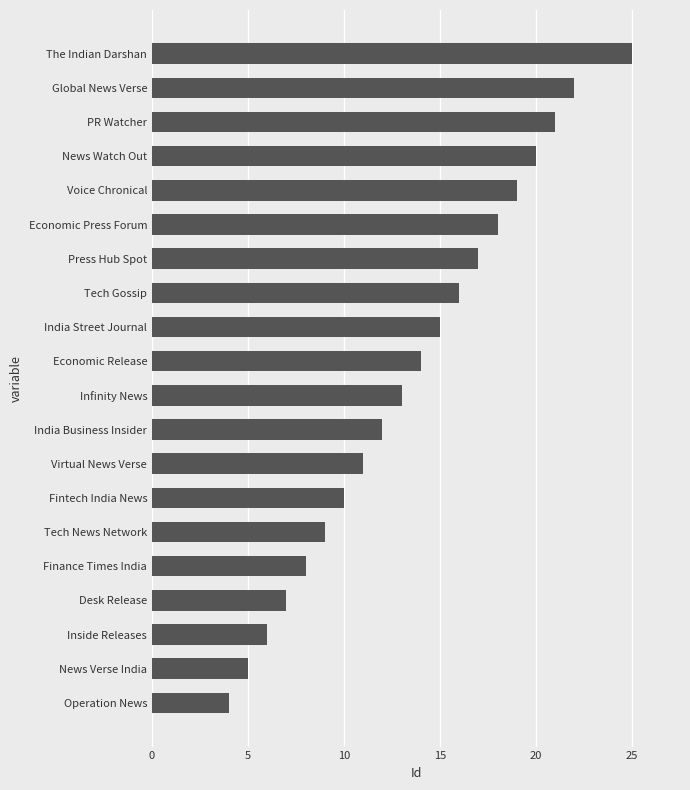

Rank the categories by value from lowest to highest.

Operation News, News Verse India, Inside Releases, Desk Release, Finance Times India, Tech News Network, Fintech India News, Virtual News Verse, India Business Insider, Infinity News, Economic Release, India Street Journal, Tech Gossip, Press Hub Spot, Economic Press Forum, Voice Chronical, News Watch Out, PR Watcher, Global News Verse, The Indian Darshan